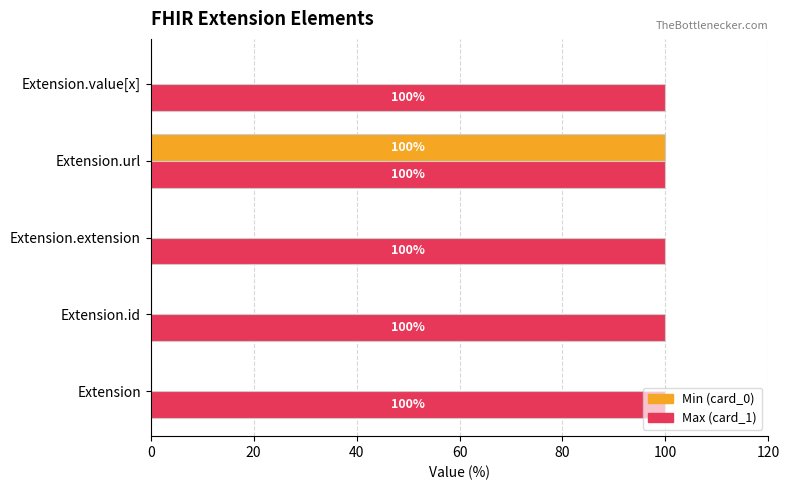

What is the total value across all series at Extension?

100